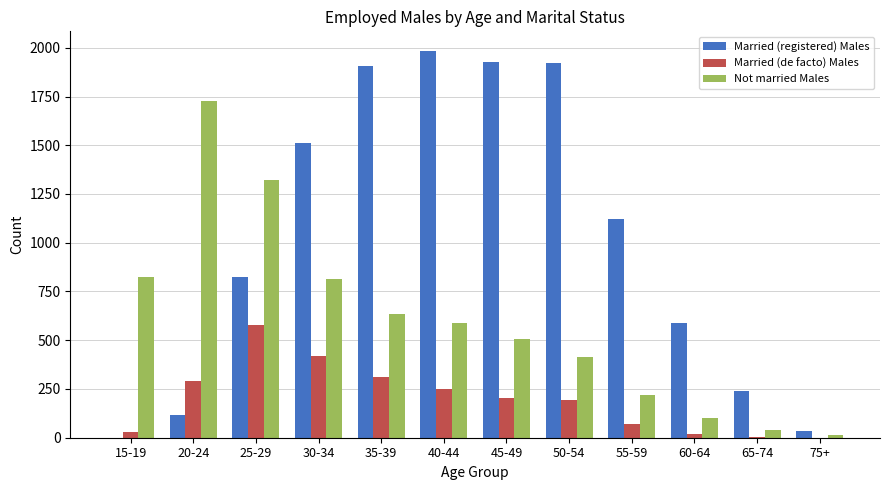

How many groups of bars are there?

12